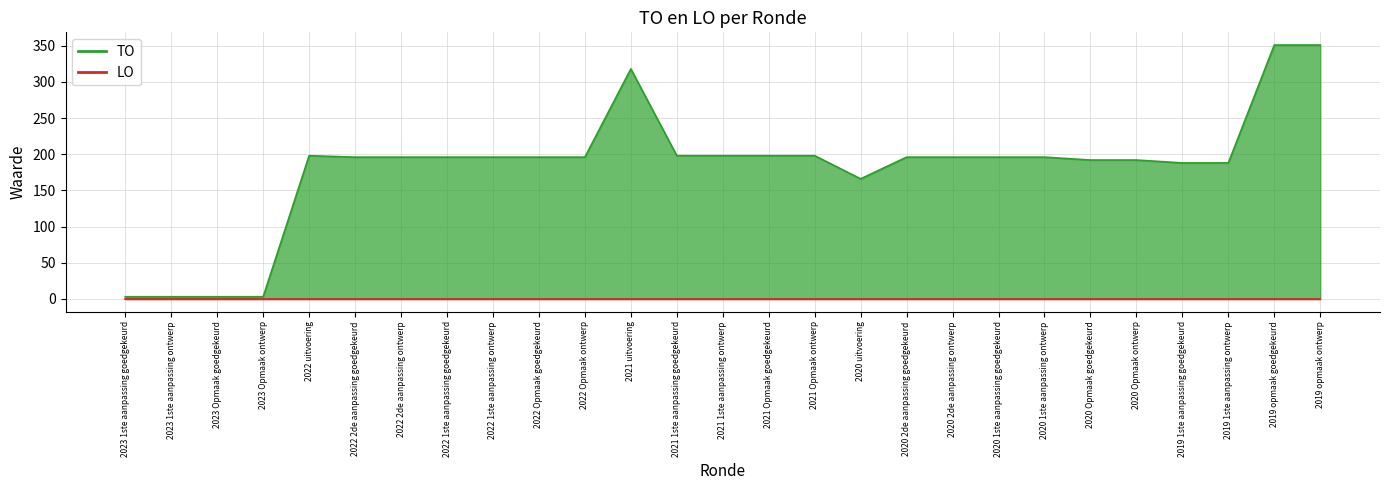

Does the chart have visible grid lines?

Yes